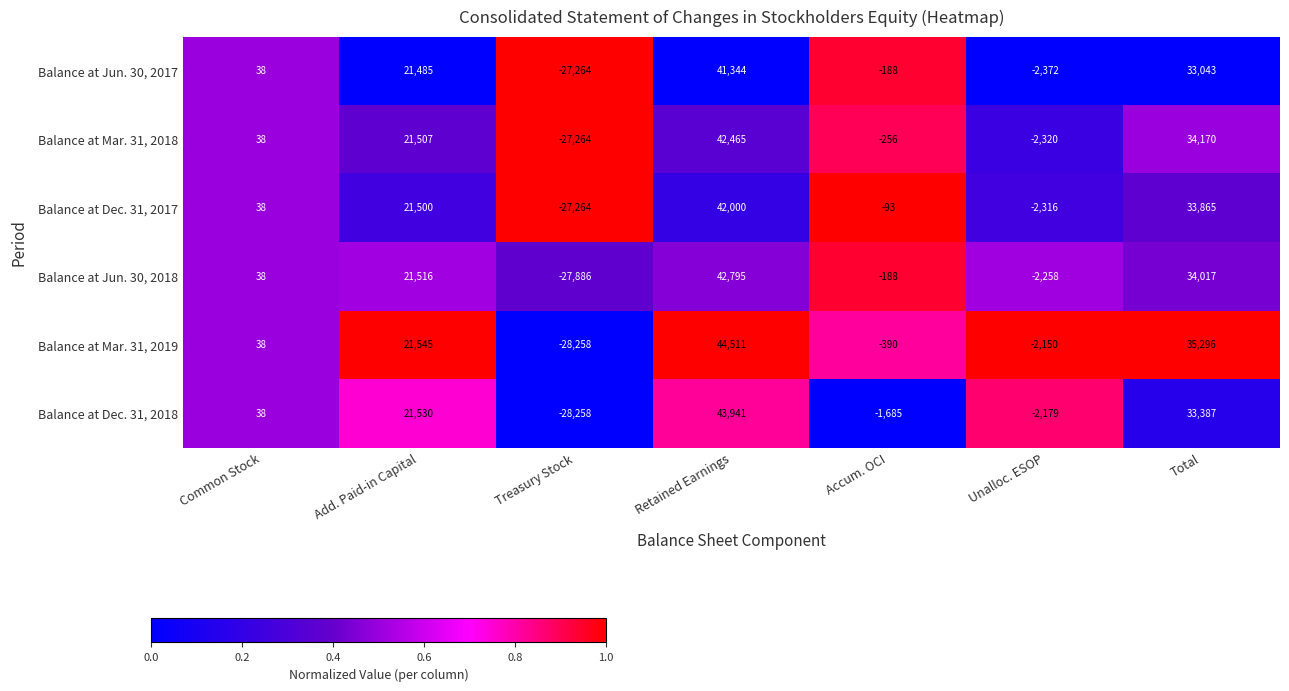

At how many categories does at least one series exceed 0?

4